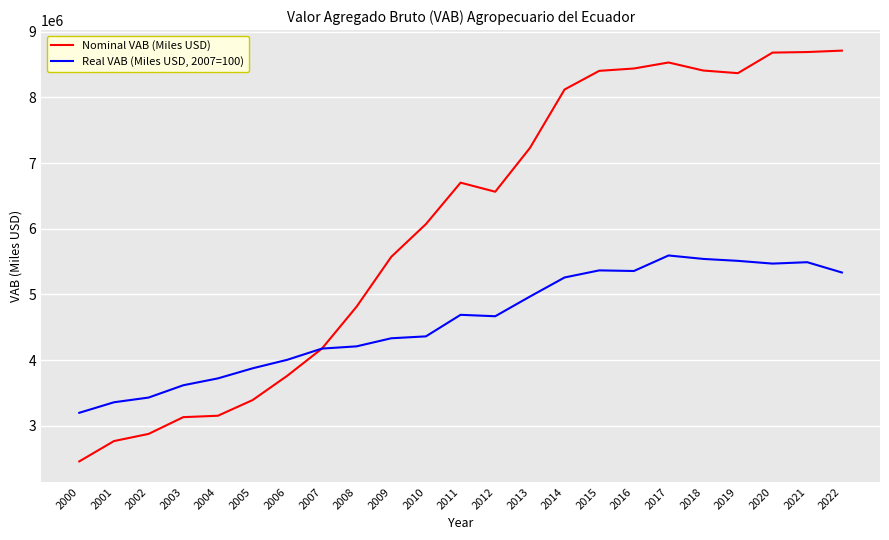

What is the smallest value displayed?

2456457